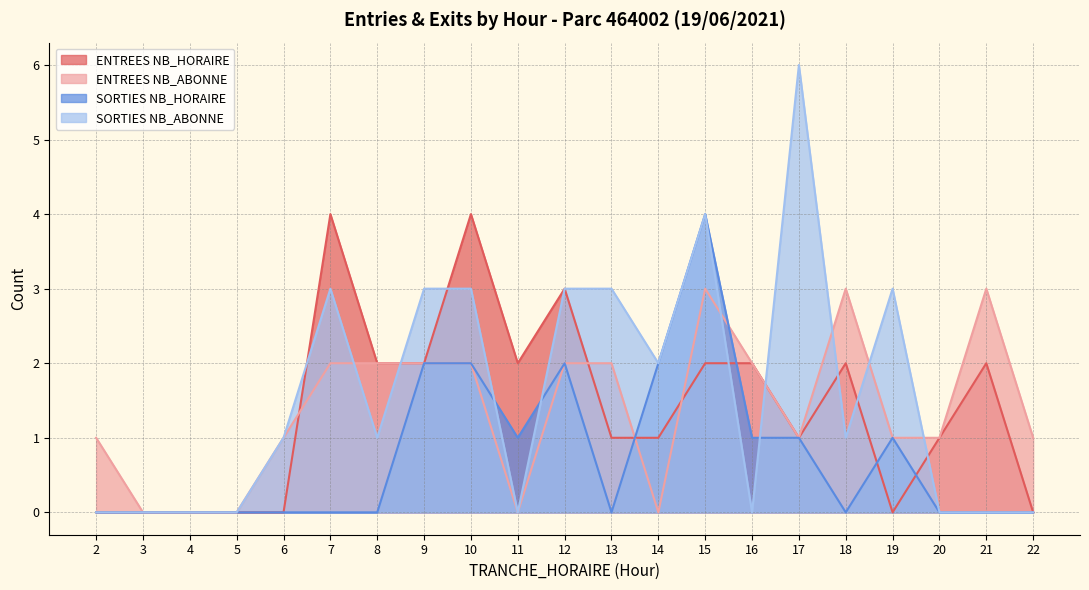

At how many categories does at least one series exceed 0?

18